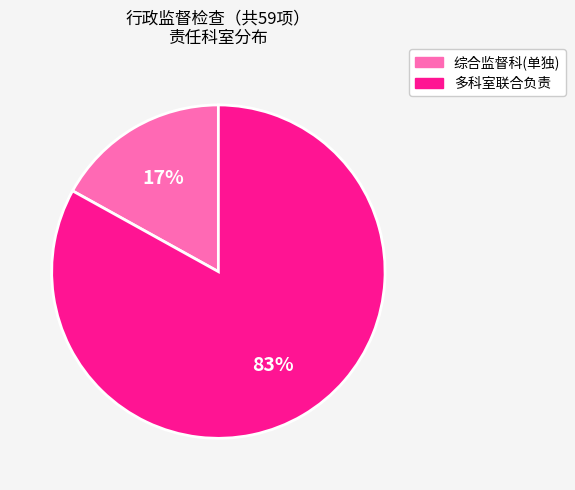

Is there a majority slice in this chart?

Yes